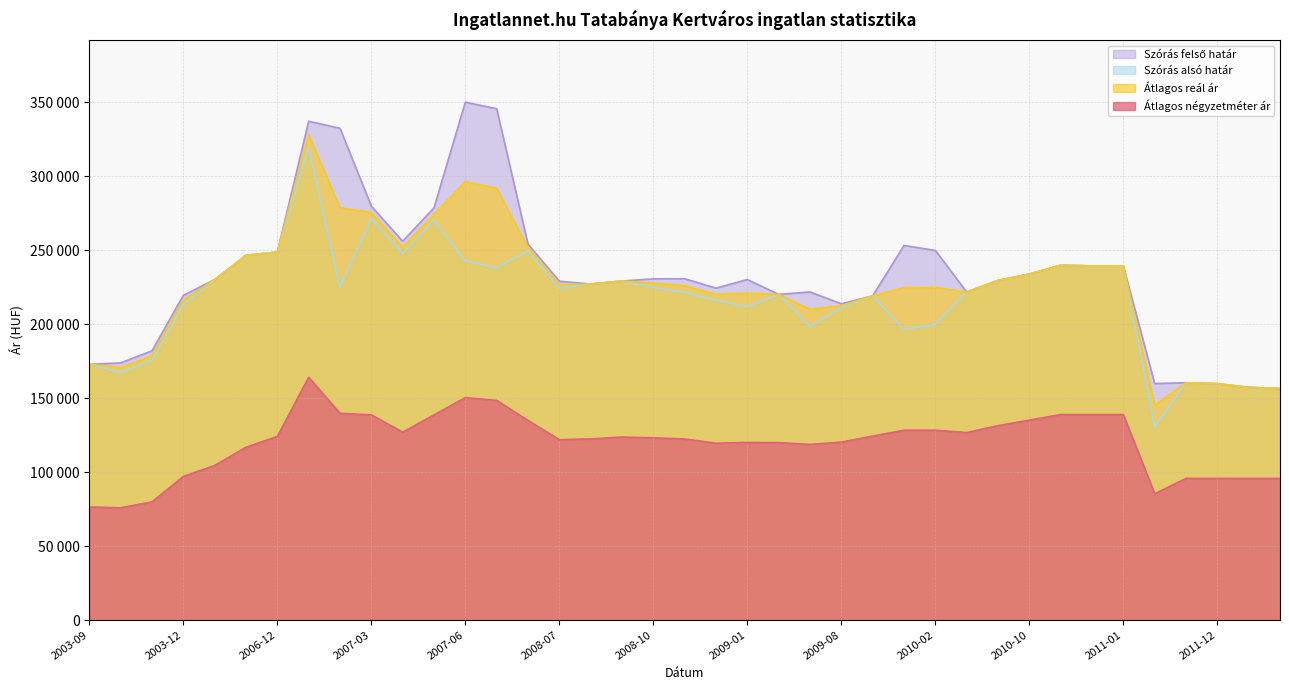

Which category has the highest value across all series?

2007-06